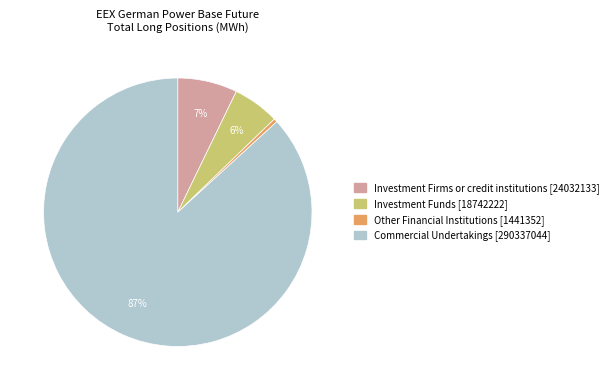

Rank the categories by value from highest to lowest.

Commercial Undertakings [290337044], Investment Firms or credit institutions [24032133], Investment Funds [18742222], Other Financial Institutions [1441352]